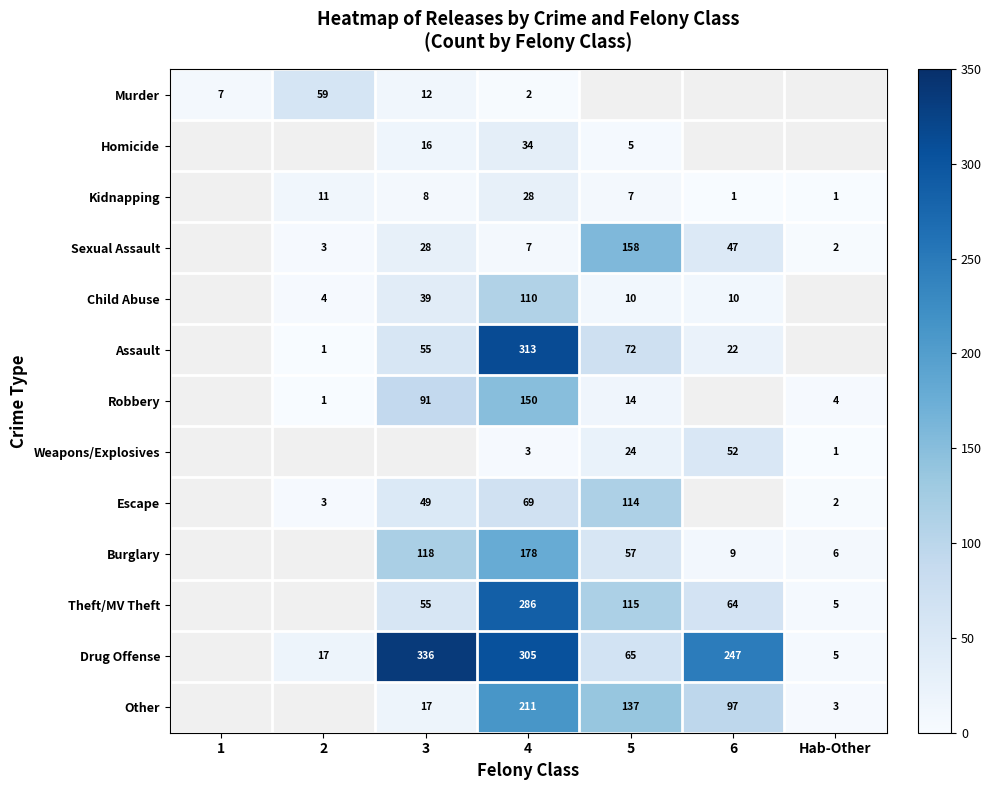

The value of Theft/MV Theft at 5 is 115. True or false?

True